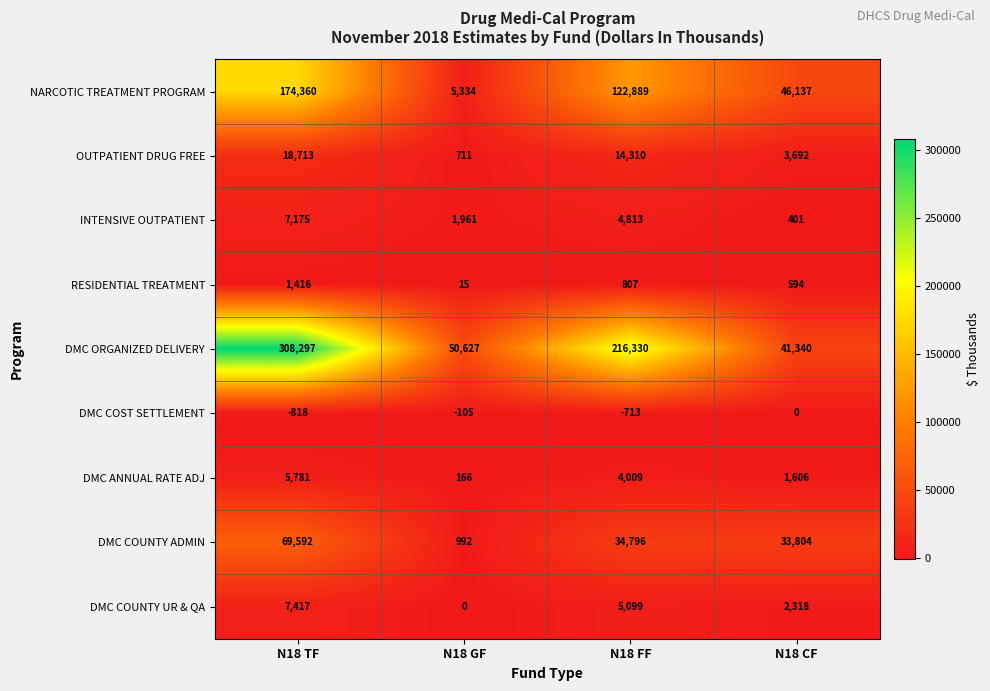

What is the greatest value displayed?

308297